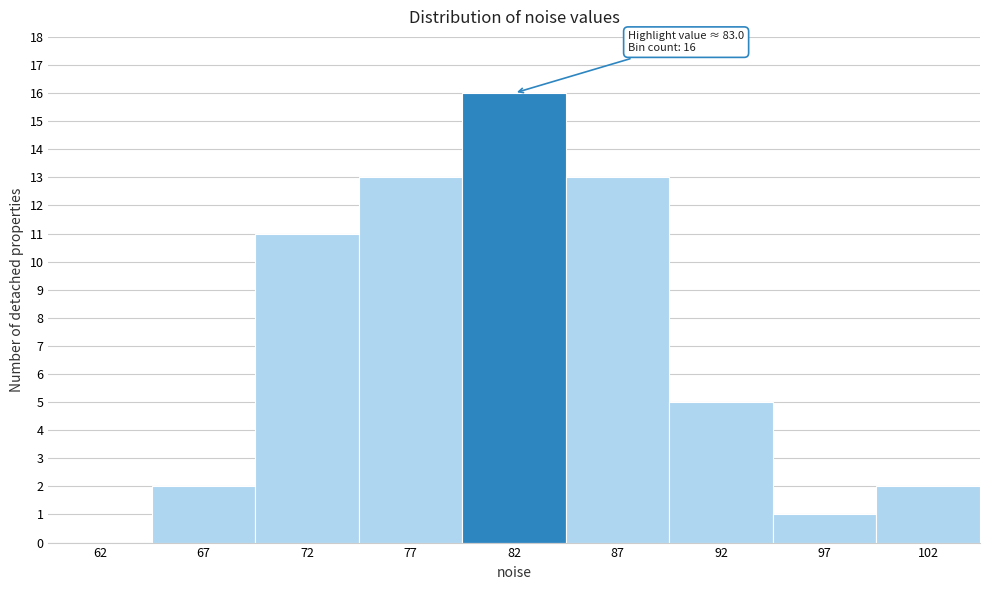

Reading left to right, list all the values displayed in this chart.

62=0	67=2	72=11	77=13	82=16	87=13	92=5	97=1	102=2